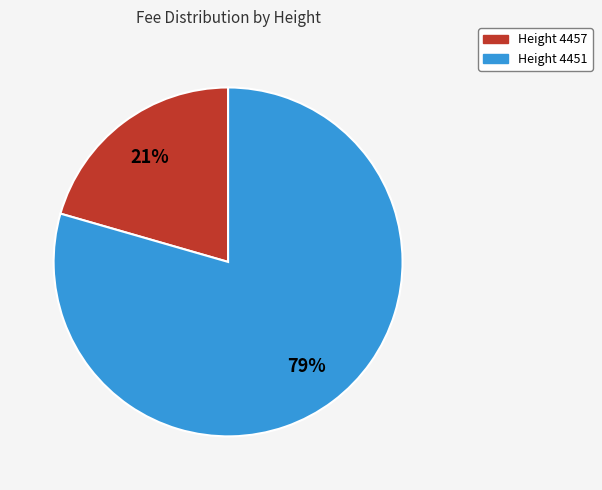

Is it true that Height 4457 is 13% of the pie?

False